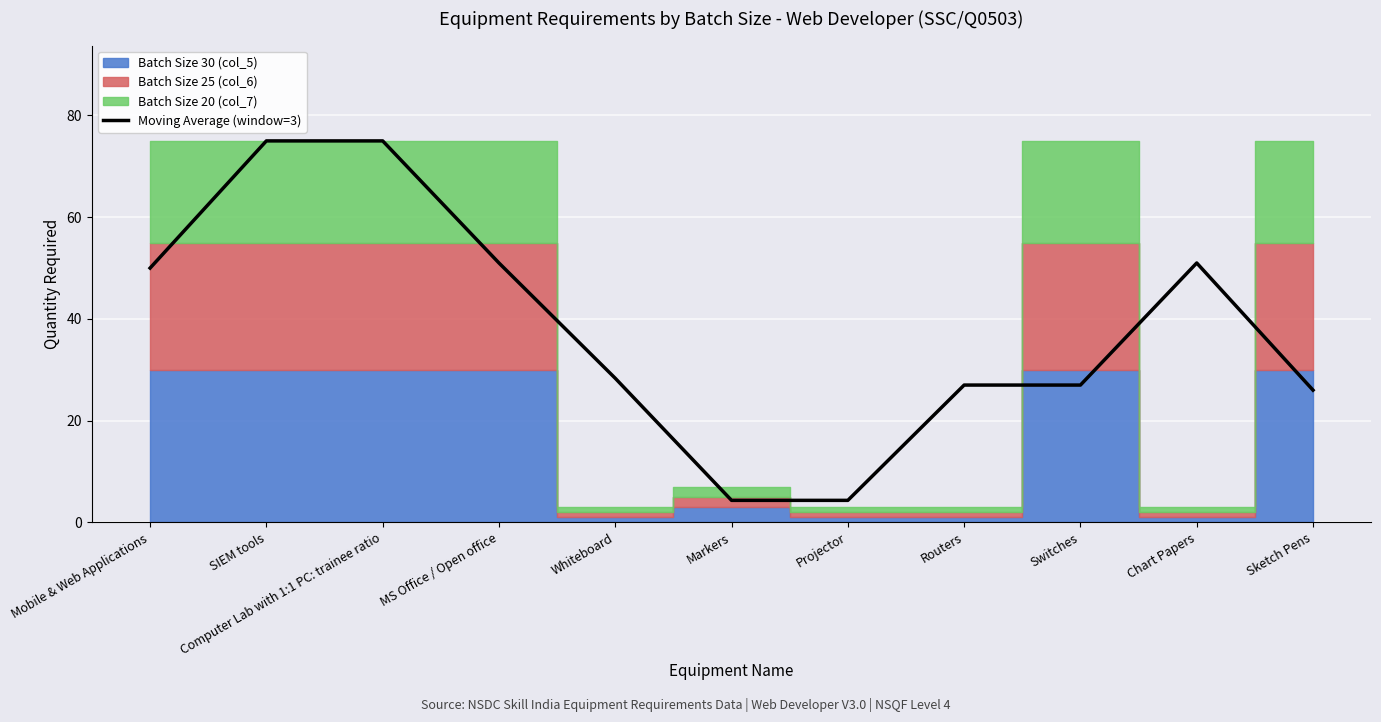

List the labels in order of value, largest first.

SIEM tools, Computer Lab with 1:1 PC: trainee ratio, MS Office / Open office, Chart Papers, Mobile & Web Applications, Whiteboard, Routers, Switches, Sketch Pens, Markers, Projector